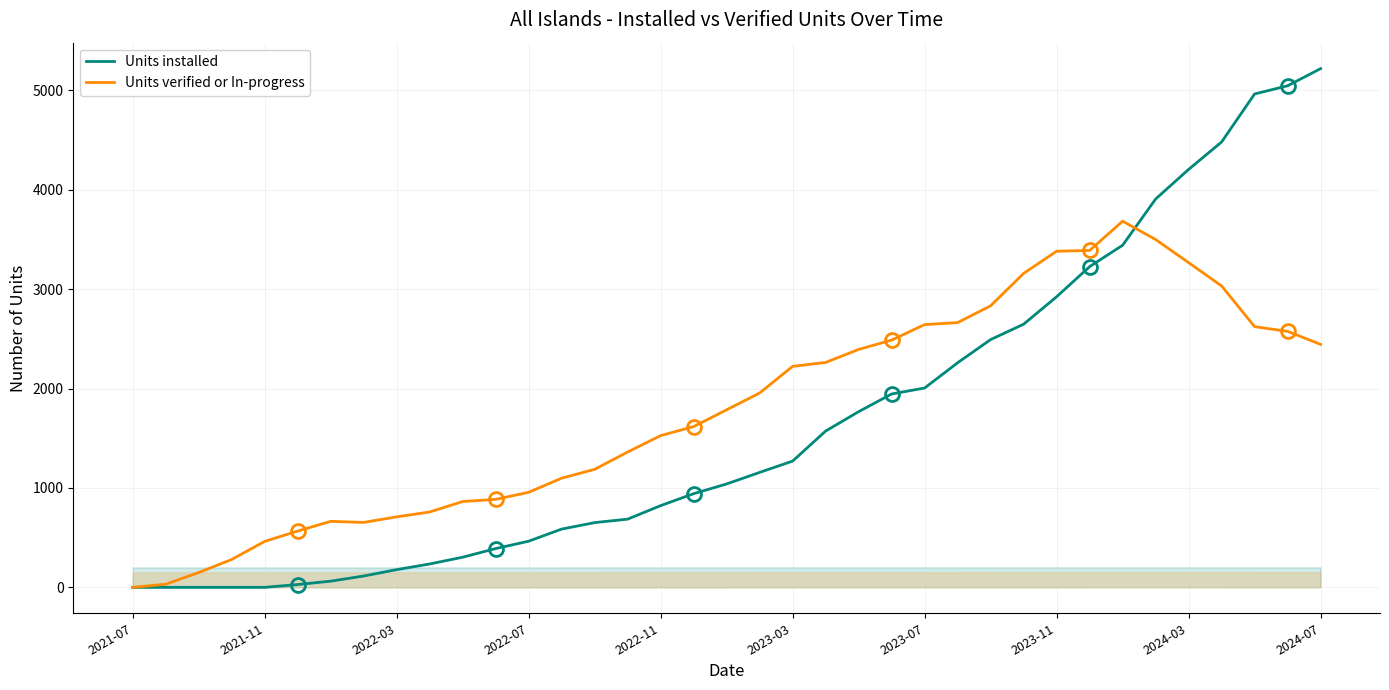

Which series has the largest range (max minus min)?

Units installed